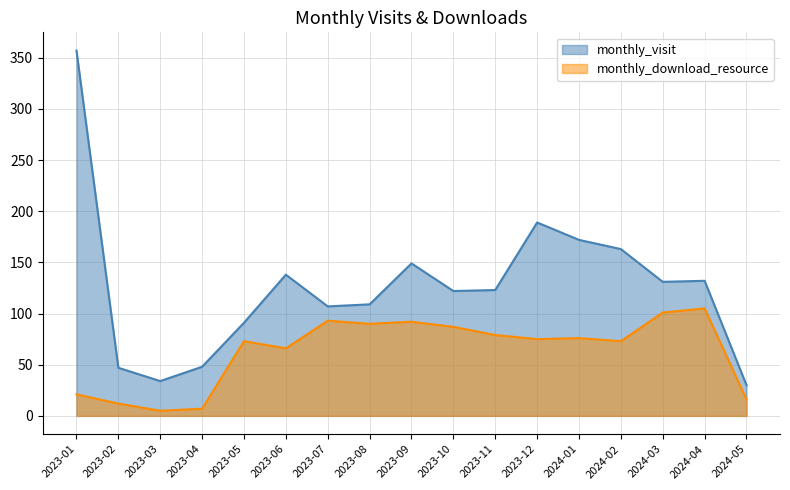

At 2023-07, list the series in order from largest to smallest.

monthly_visit, monthly_download_resource